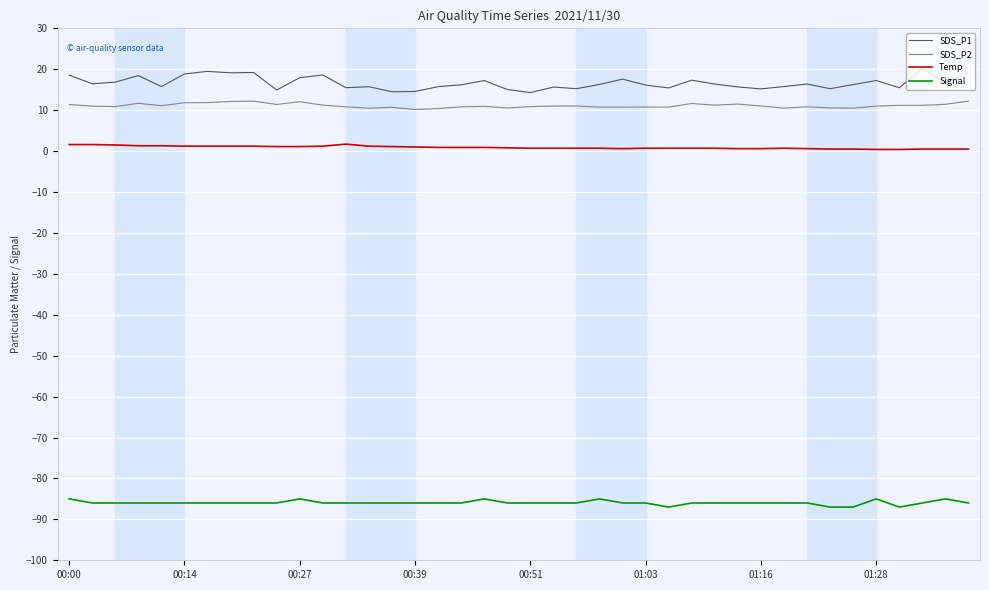

Which series has the largest total across all categories?

SDS_P1